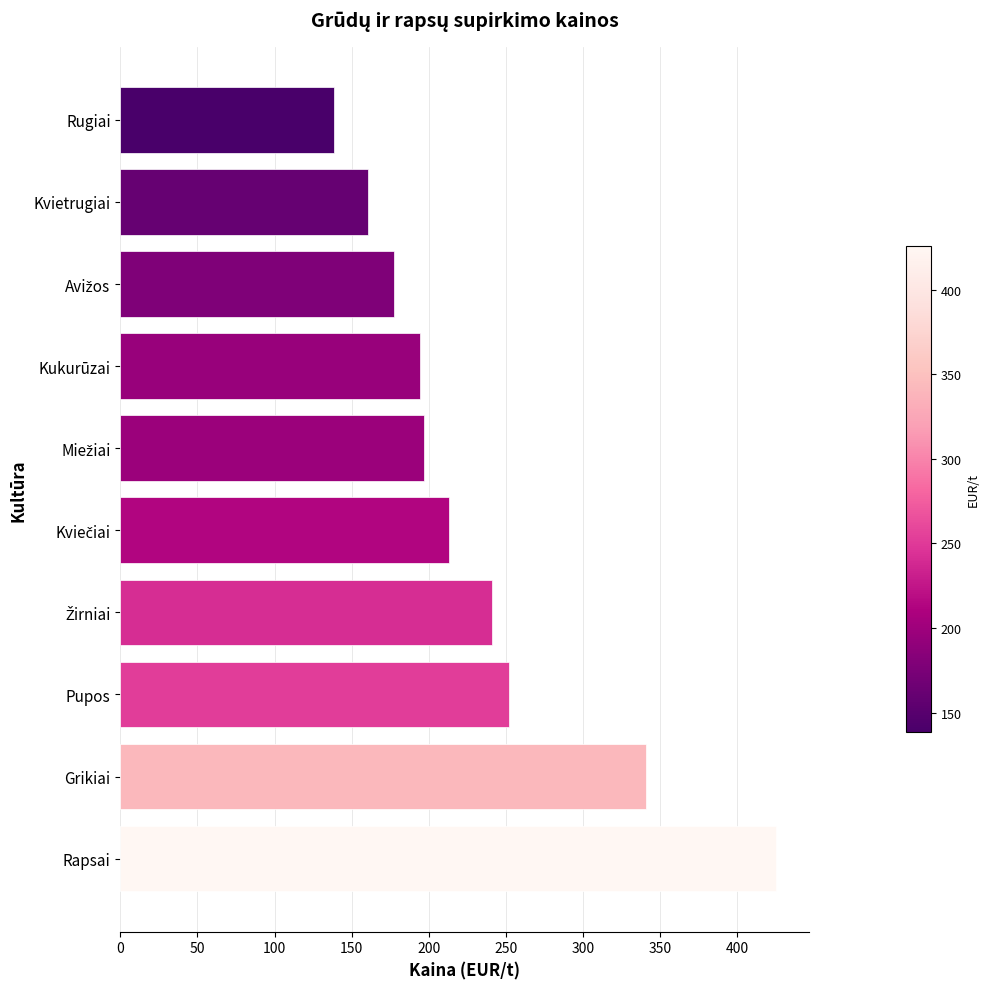

Are the bars horizontal?

Yes